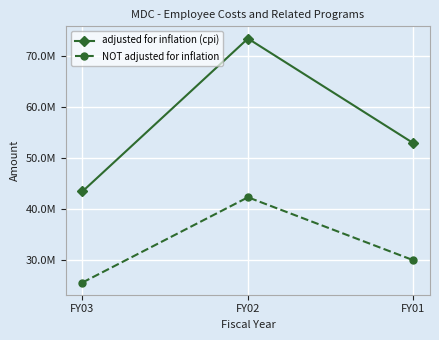

Reading right to left, extract all data points from this chart.

adjusted for inflation (cpi): FY01=52925327	FY02=73481482	FY03=43458114
NOT adjusted for inflation: FY01=29946491	FY02=42313923	FY03=25576427